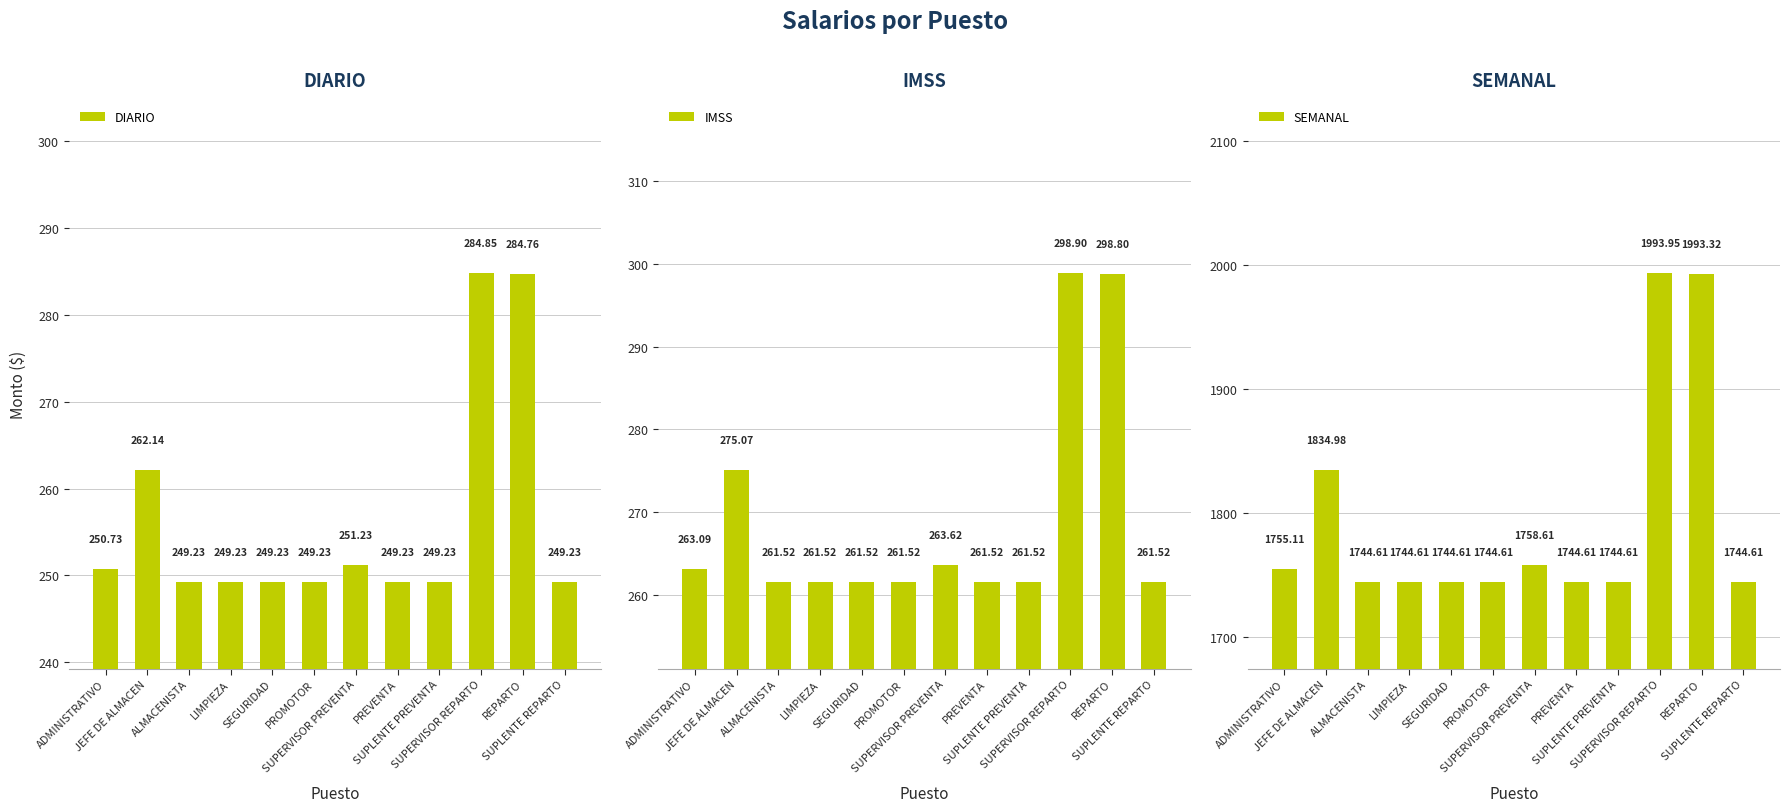

What is the difference between the maximum and minimum values in the IMSS series?

37.4